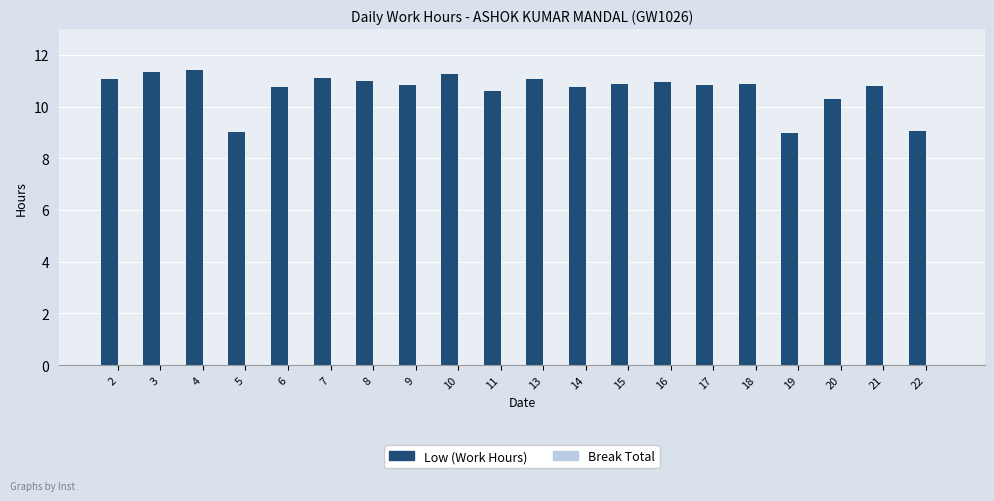

Where is the data nearest to the value 10?

20